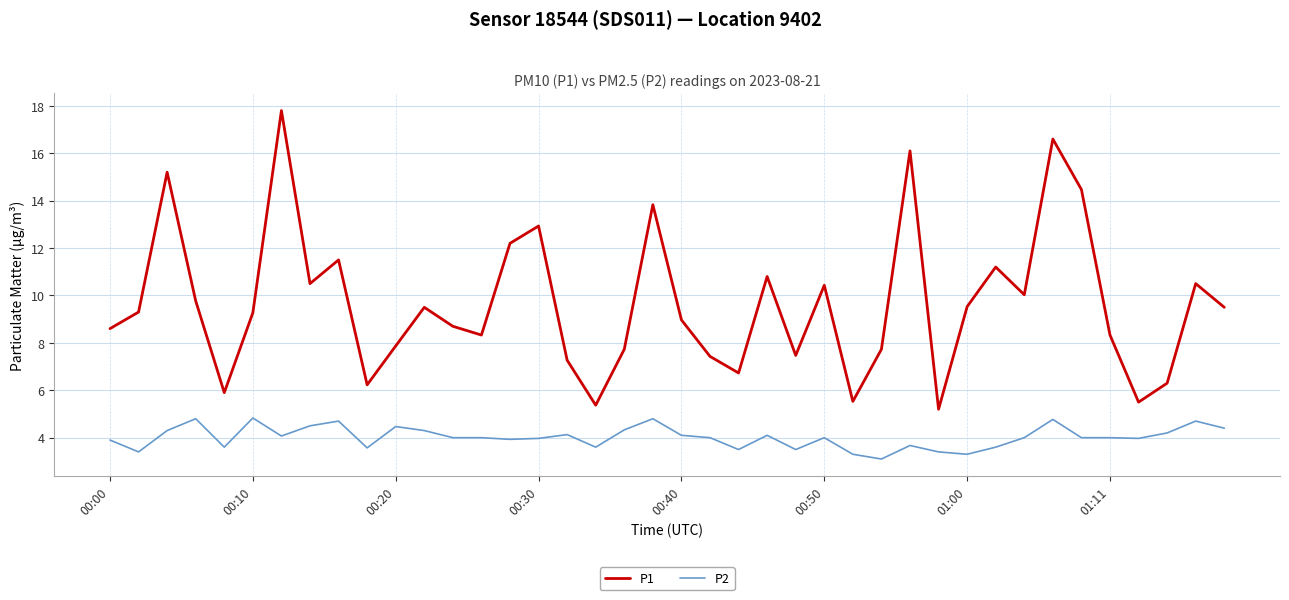

What are all the series names shown in the legend?

P1, P2